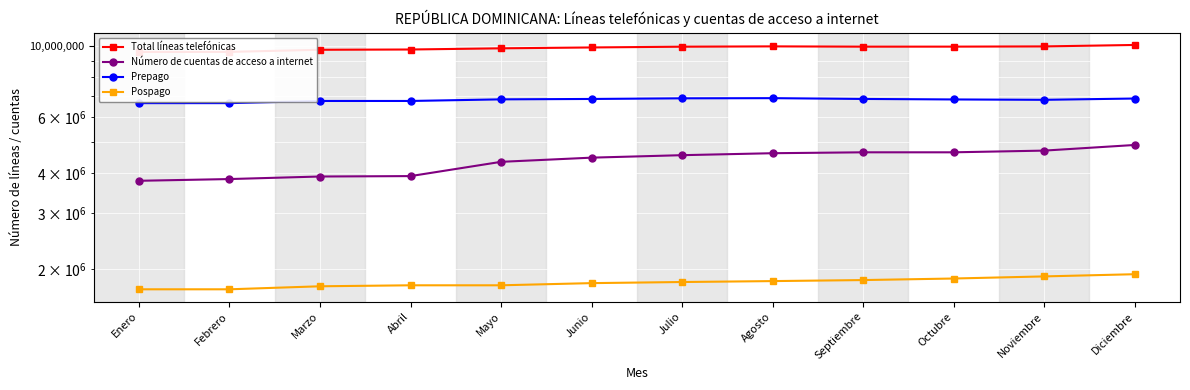

Is this an area chart (filled region under the line)?

No